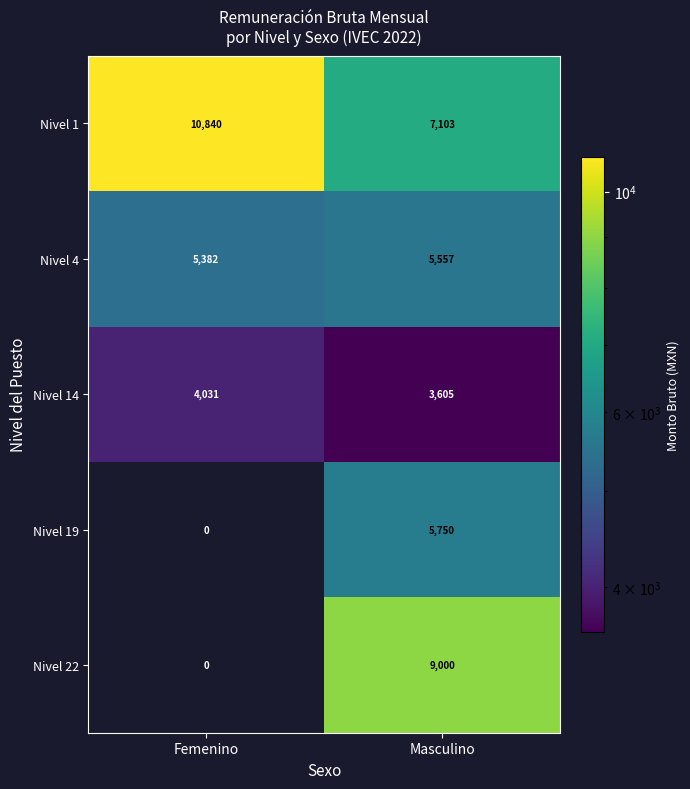

Which series changed the most between Femenino and Masculino?

Nivel 22